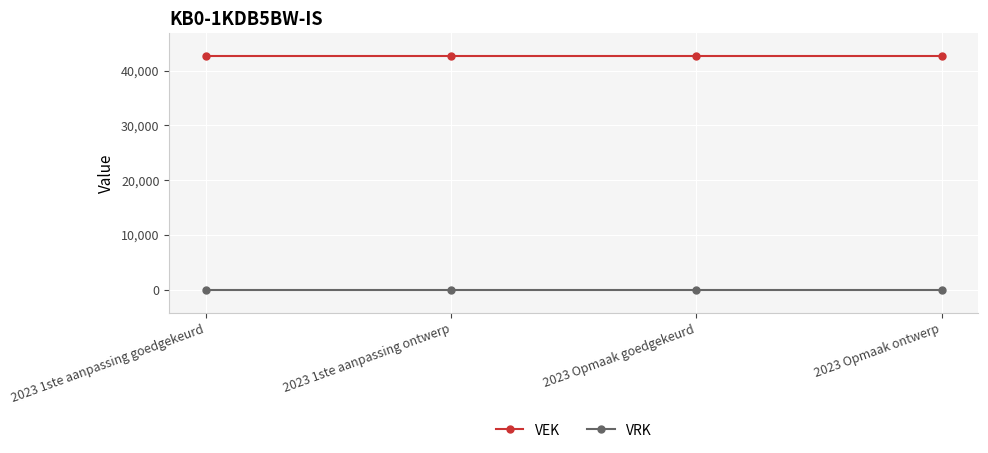

What is the label of the 3rd point from the right?

2023 1ste aanpassing ontwerp